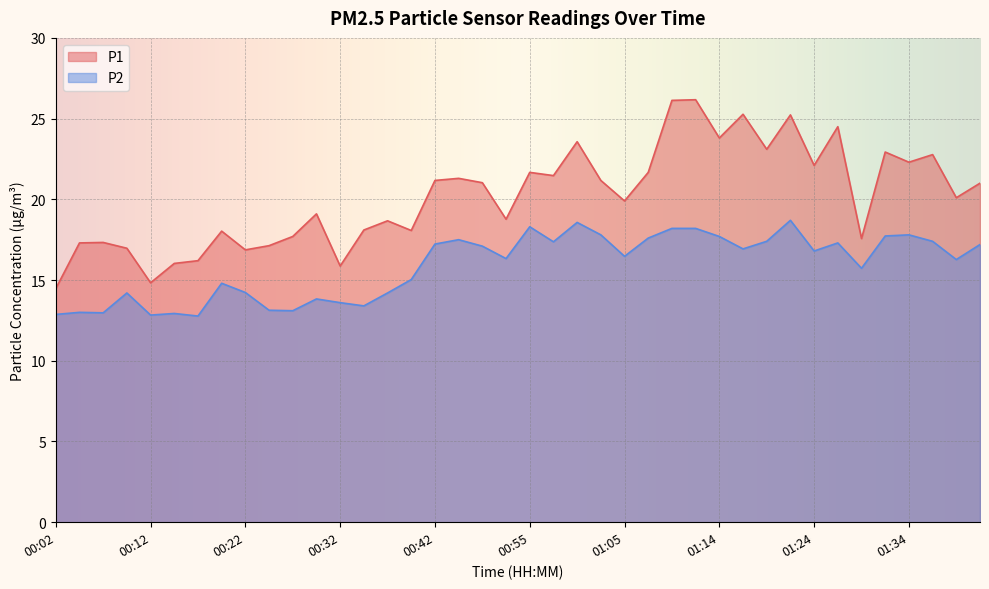

True or false: P1 and P2 intersect in this chart.

False